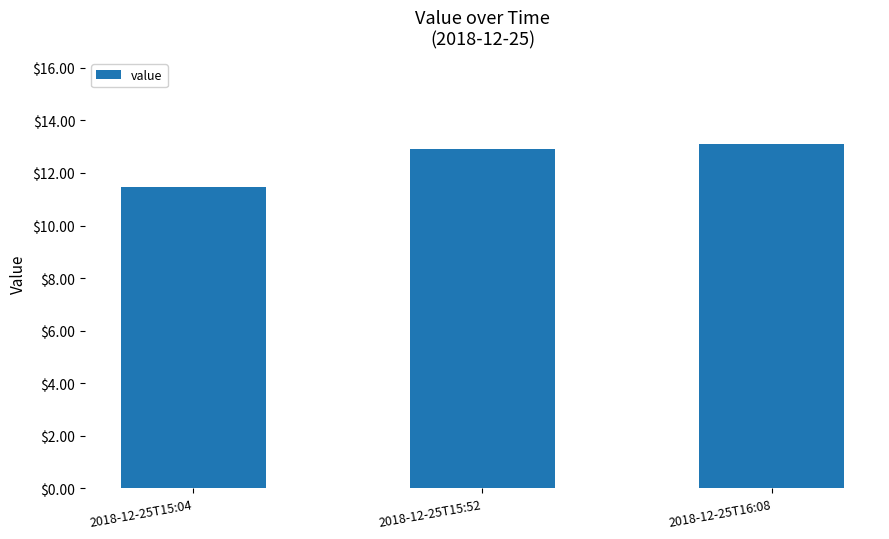

Reading right to left, list all the values displayed in this chart.

13.1	12.9	11.5